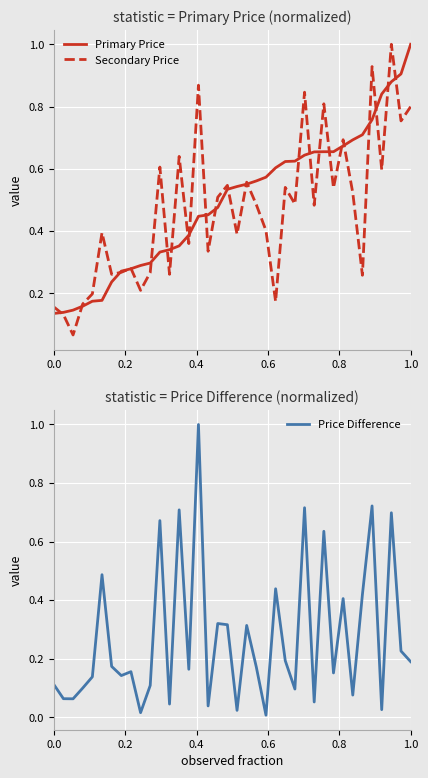

What is the maximum value for Secondary Price?

1.0